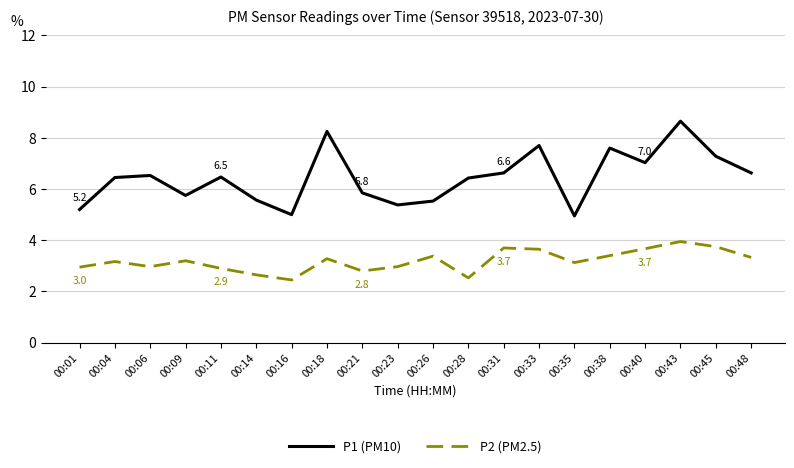

What is the total value across all series at 00:45?

11.0